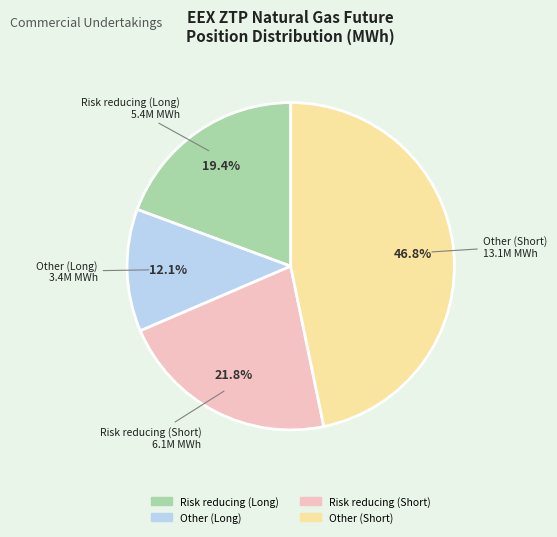

Is there any slice that represents more than half of the pie?

No